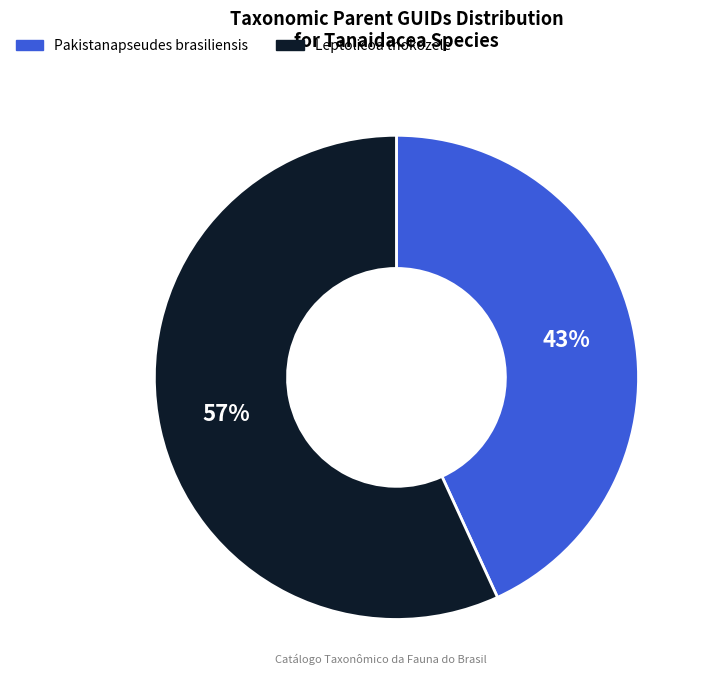

Is it true that Pakistanapseudes brasiliensis is 43% of the pie?

True